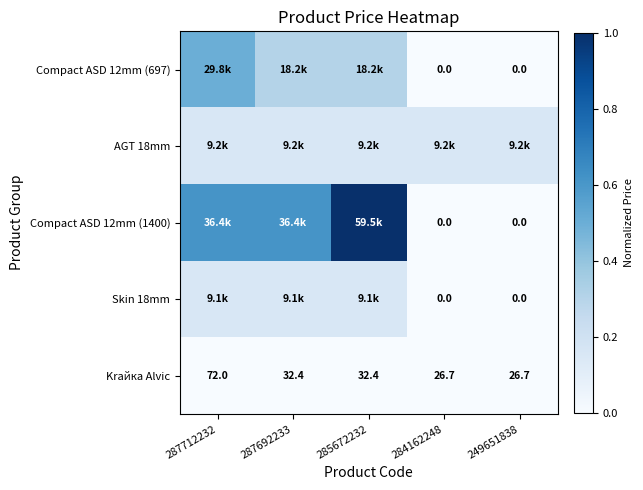

How many values in Skin 18mm are above zero?

3